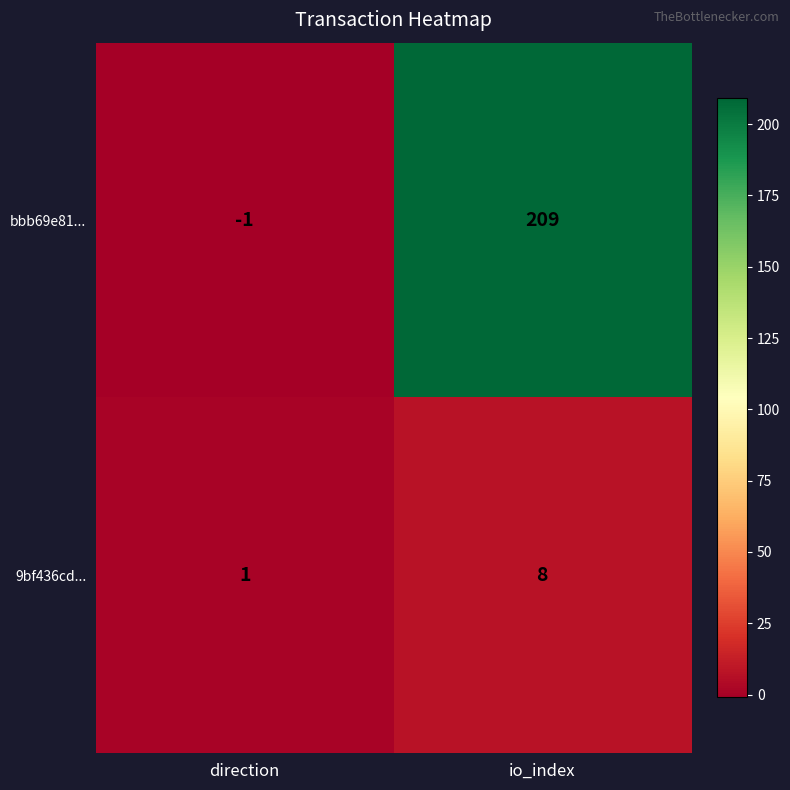

Reading left to right, what are all the values shown in this chart?

bbb69e81...: direction=-1	io_index=209
9bf436cd...: direction=1	io_index=8